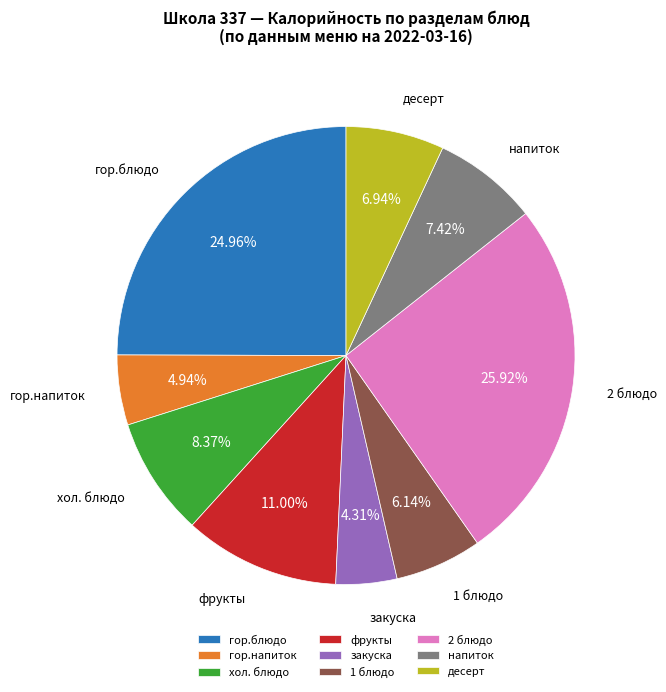

True or false: фрукты accounts for 11% of the total.

True